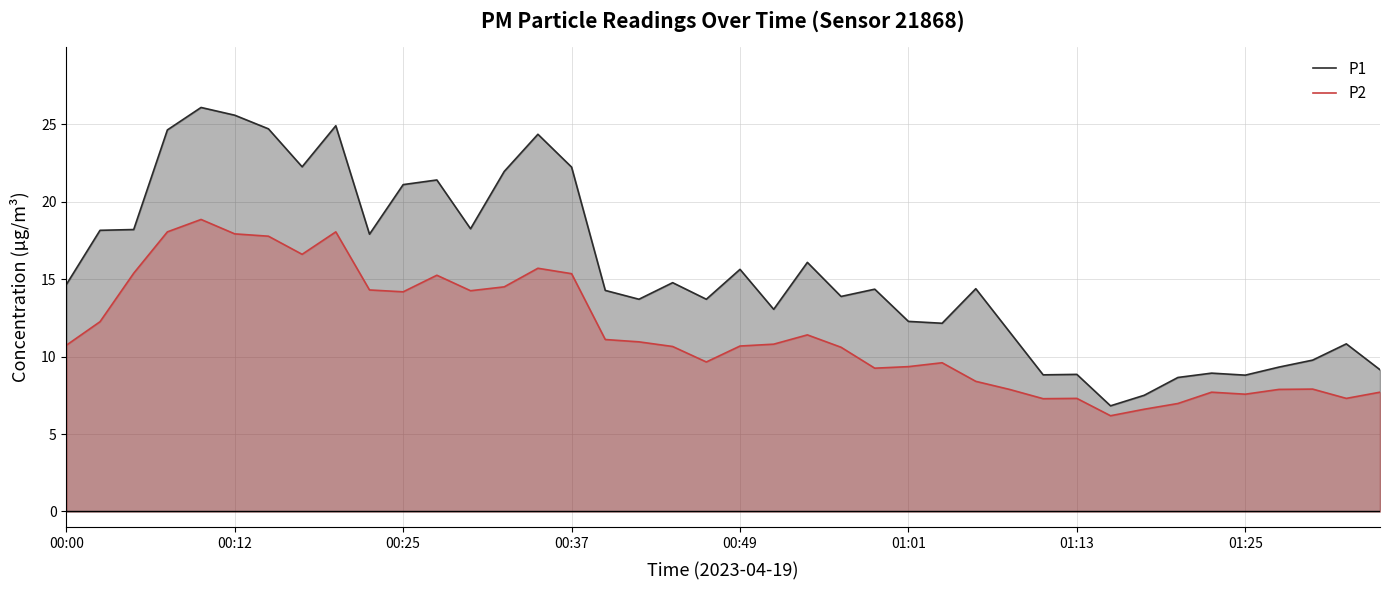

Reading left to right, extract all data points from this chart.

P1: 14.7	18.1	18.2	24.6	26.1	25.6	24.7	22.2	24.9	17.9	21.1	21.4	18.2	21.9	24.4	22.2	14.3	13.7	14.8	13.7	15.6	13.1	16.1	13.9	14.3	12.3	12.2	14.4	11.6	8.8	8.8	6.8	7.5	8.7	8.9	8.8	9.3	9.8	10.8	9.2
P2: 10.7	12.2	15.4	18.1	18.9	17.9	17.8	16.6	18.1	14.3	14.2	15.2	14.2	14.5	15.7	15.3	11.1	10.9	10.7	9.7	10.7	10.8	11.4	10.6	9.2	9.3	9.6	8.4	7.9	7.3	7.3	6.2	6.6	7.0	7.7	7.6	7.9	7.9	7.3	7.7